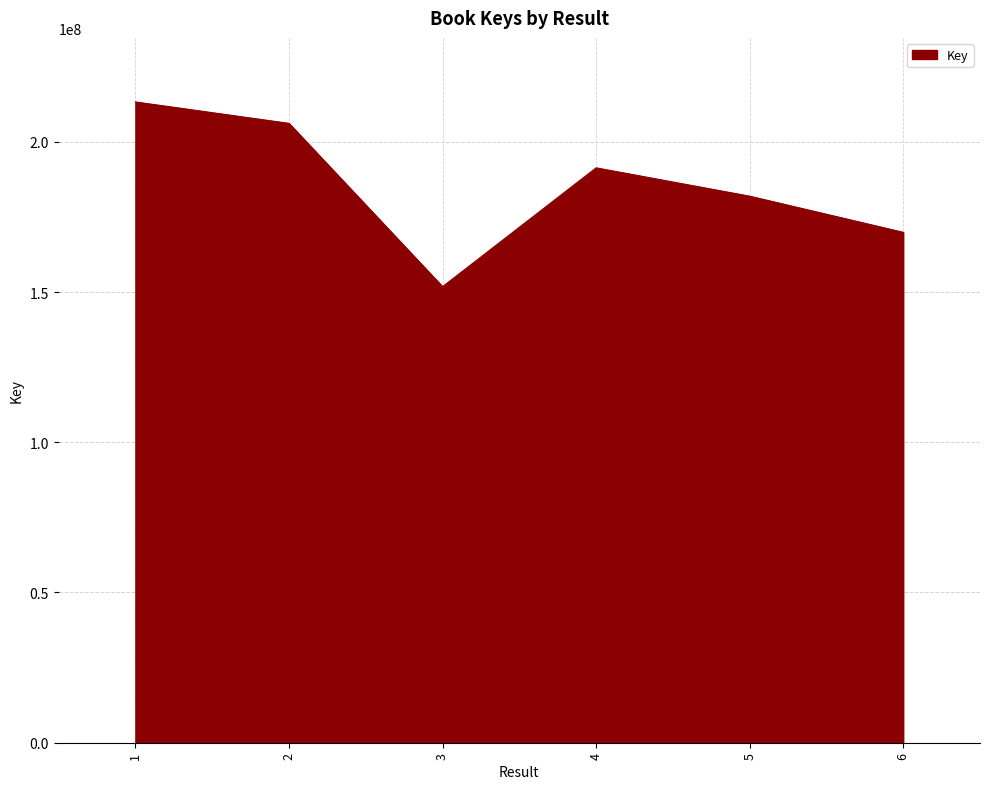

Reading left to right, extract all data points from this chart.

1=213260888	2=206135452	3=151786783	4=191330456	5=181901231	6=169870868